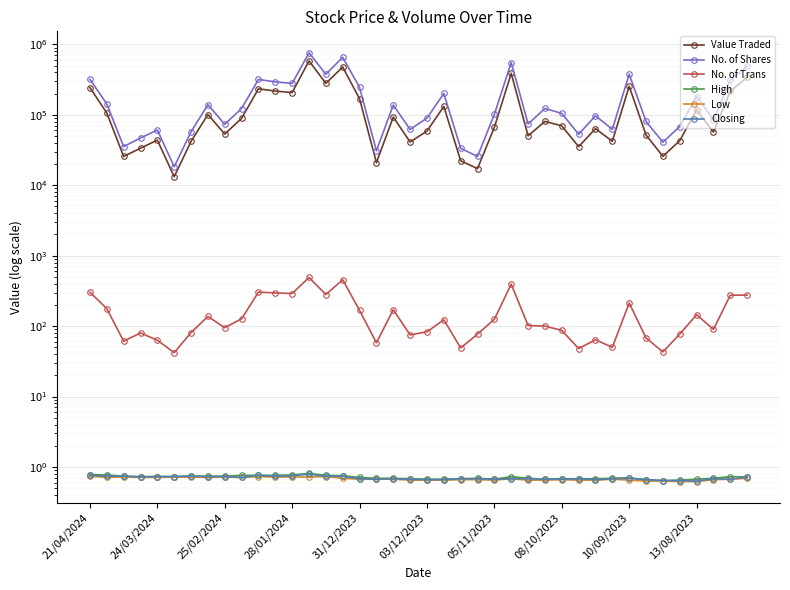

What position from the right is 31/12/2023?

24